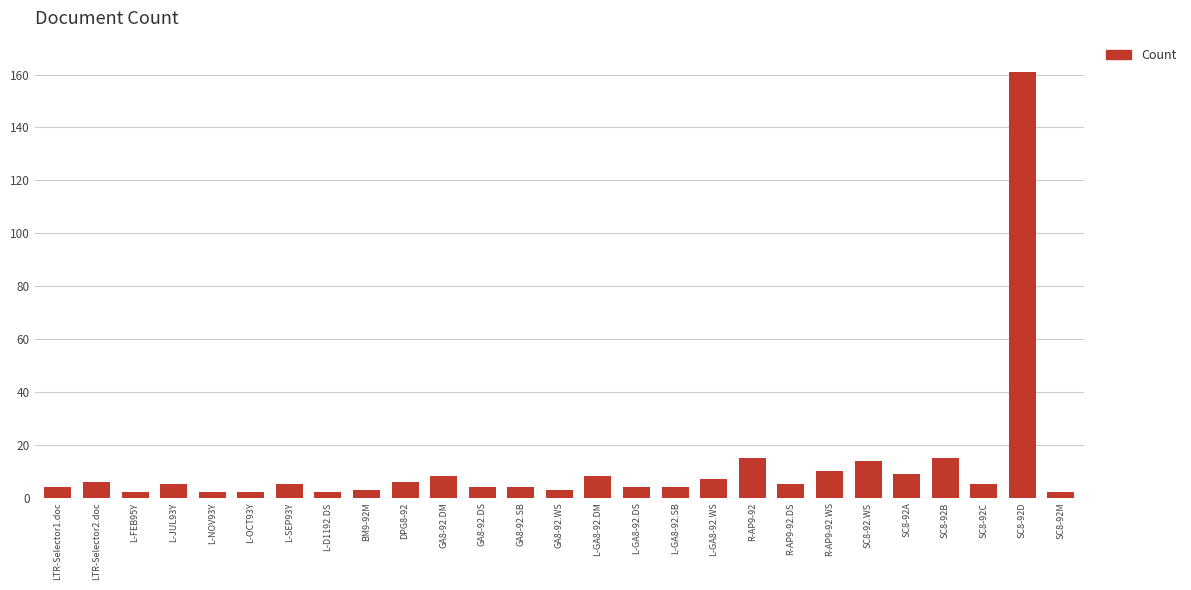

What is the difference between the maximum and minimum values?

159